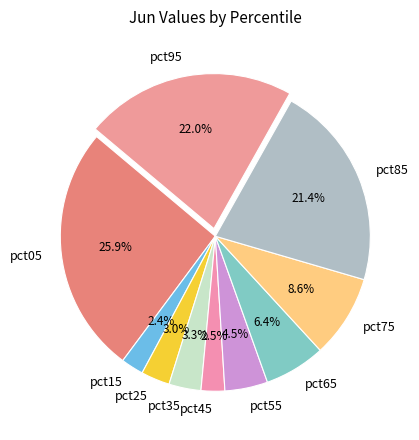

Count the number of slices in the pie.

10